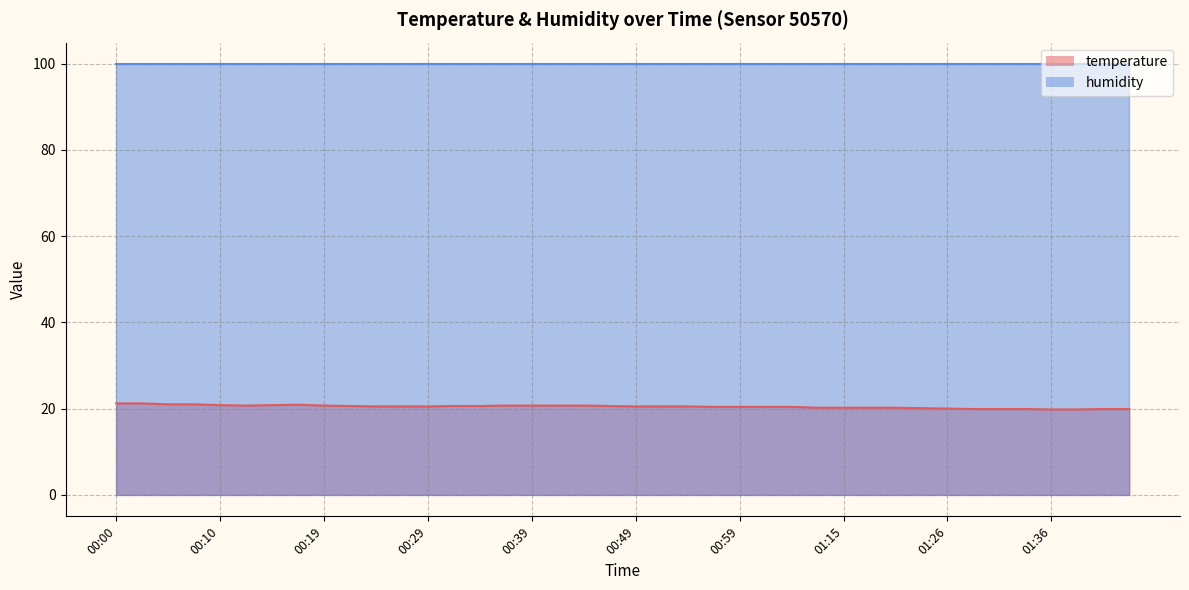

True or false: the data shows 10.8 at 00:39.

False